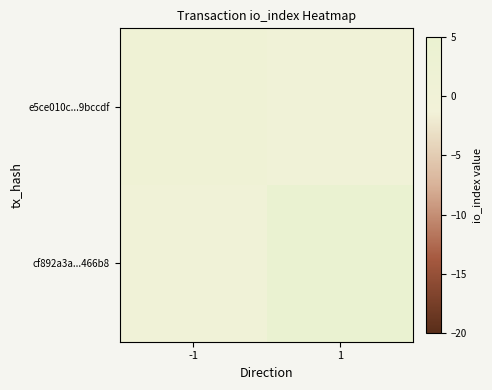

Which category has the lowest value across all series?

1